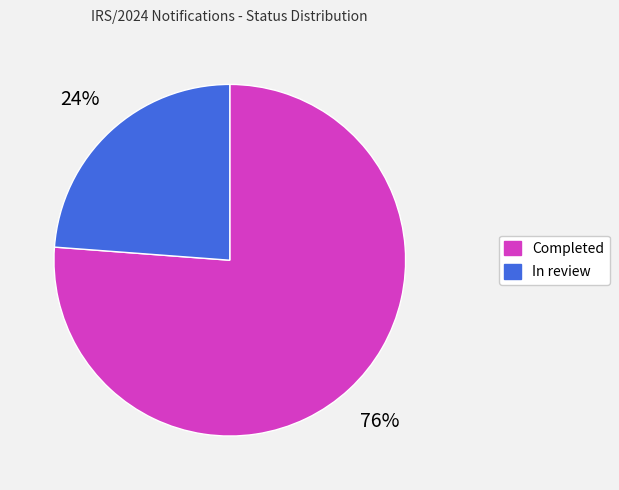

What is the largest slice in the pie chart?

Completed